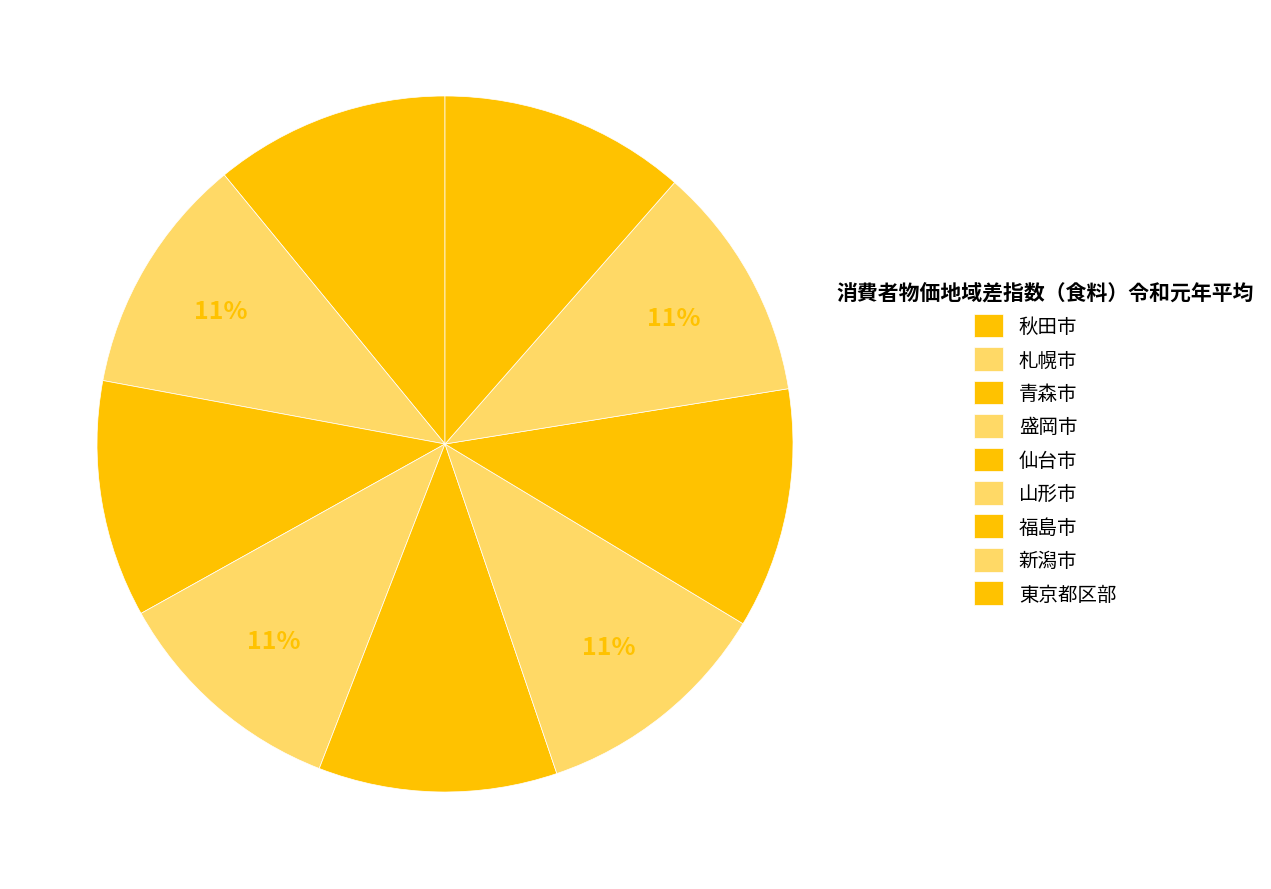

Is it true that 東京都区部 is 1% of the pie?

False